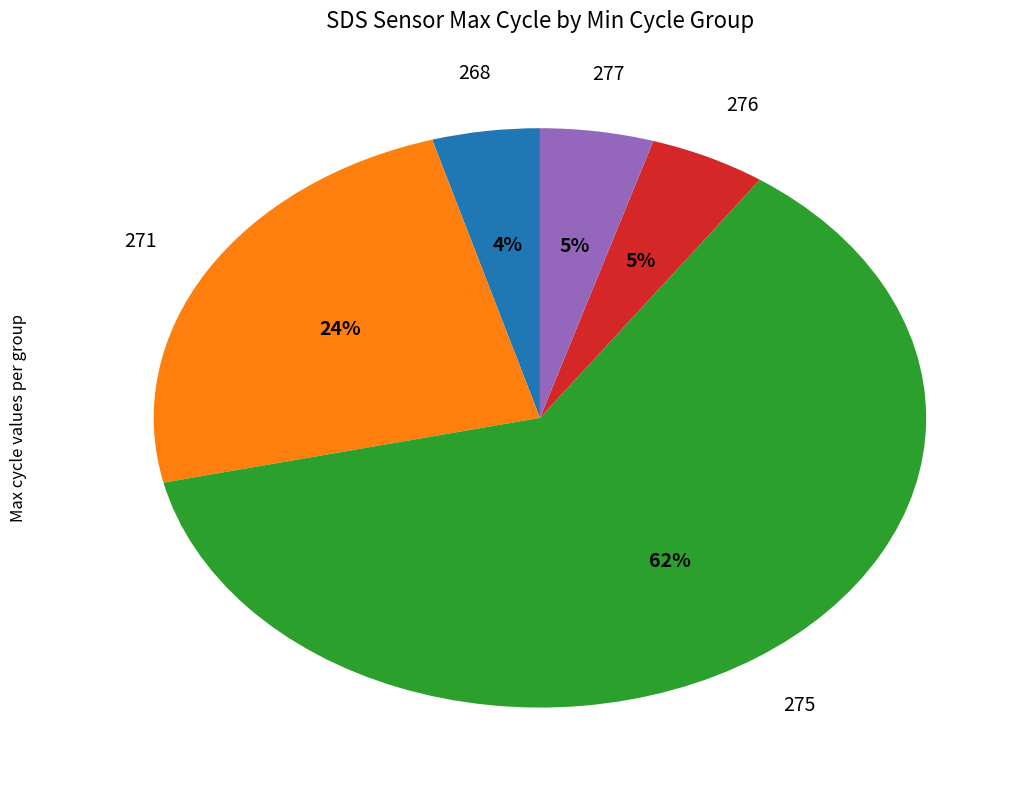

To the nearest percent, what portion does 275 represent?

62%